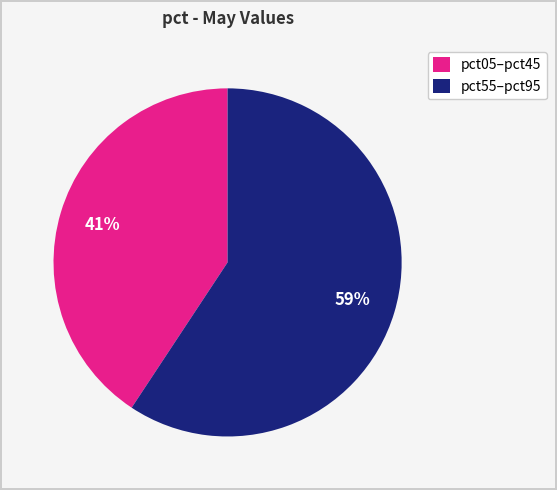

To the nearest percent, what percentage of the pie is pct55–pct95?

59%